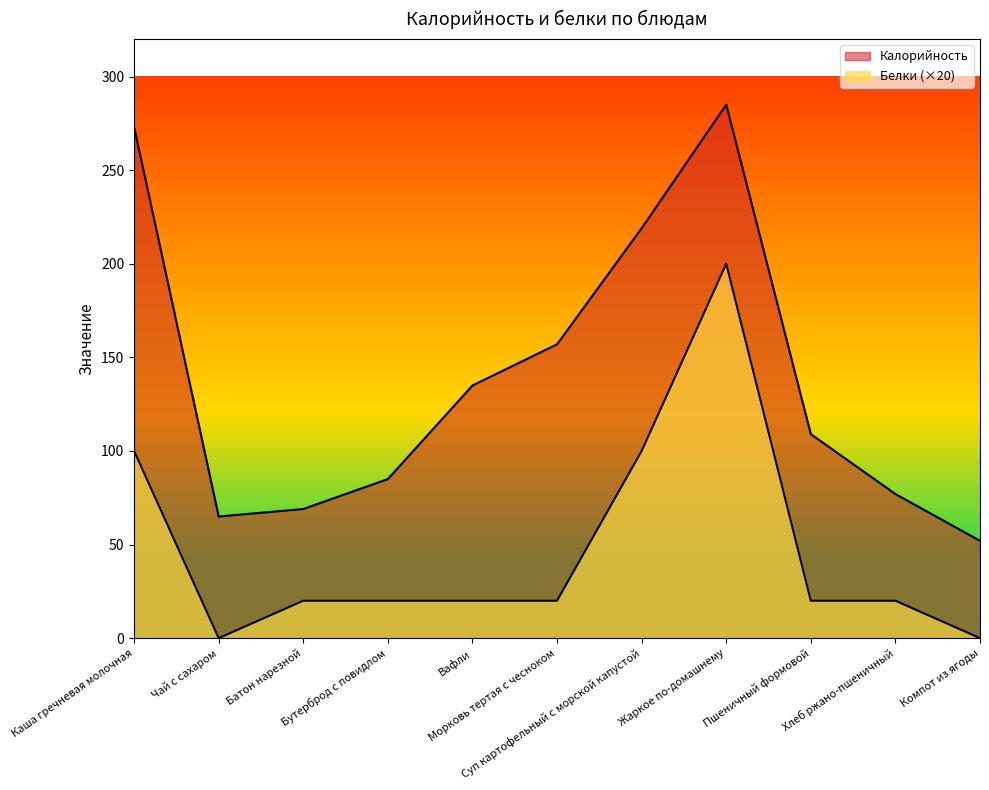

What are all the series names shown in the legend?

Калорийность, Белки